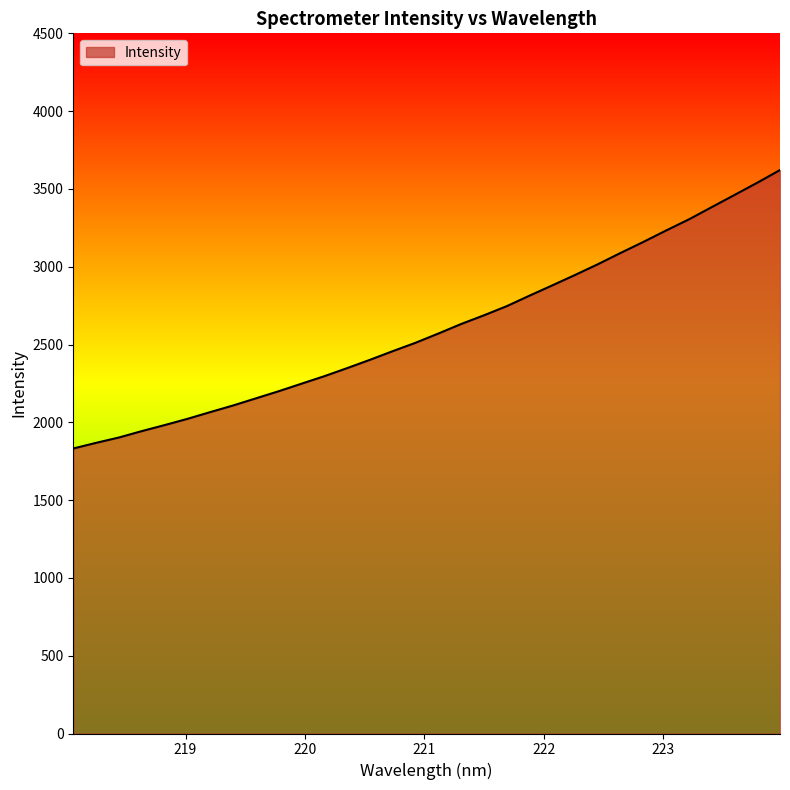

What is the difference between the maximum and minimum values?

1789.7